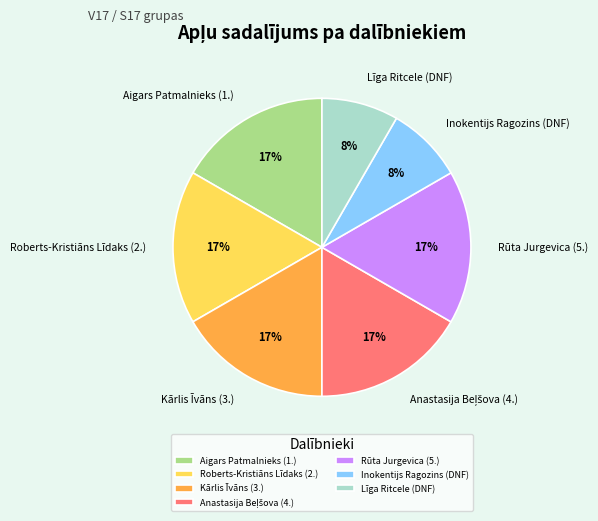

Between Kārlis Īvāns (3.) and Līga Ritcele (DNF), which is larger?

Kārlis Īvāns (3.)